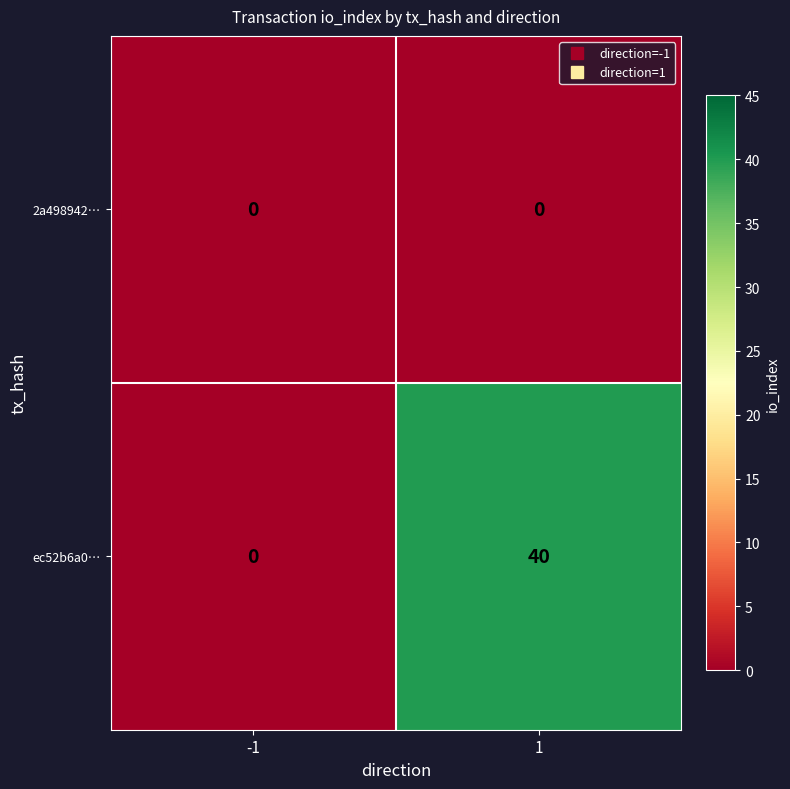

At which category is the sum across all series the highest?

1